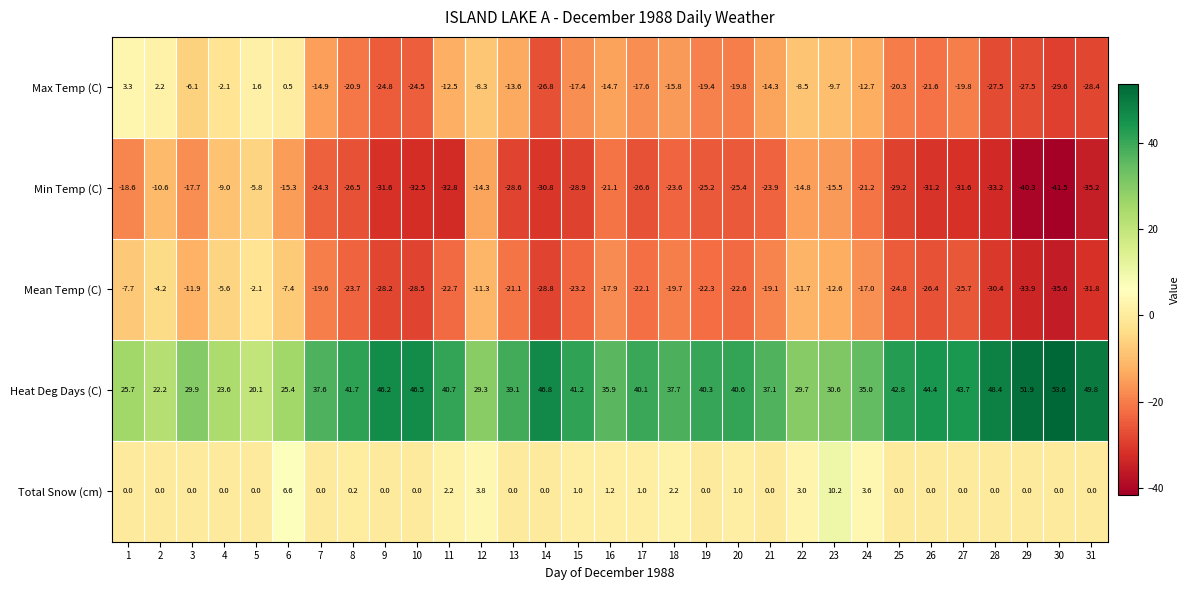

What is the difference between the highest and lowest values at 1?

44.3